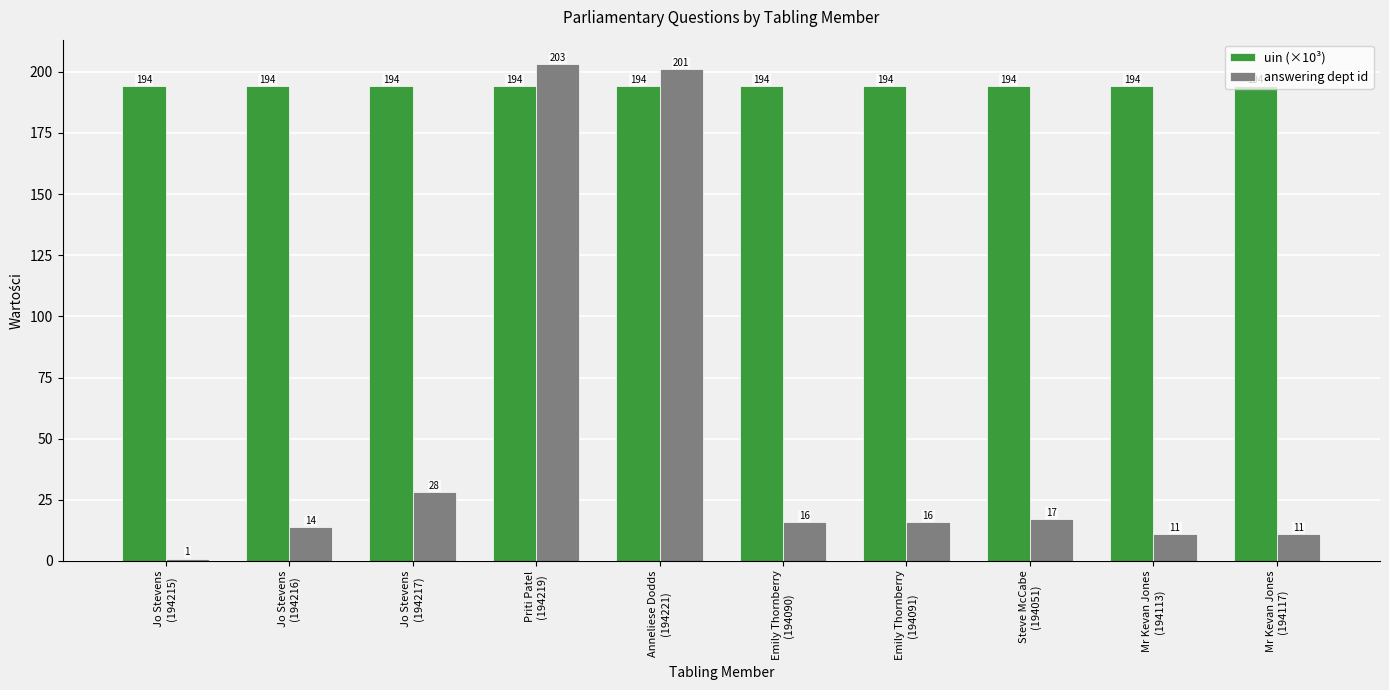

What is the highest value of the answering dept id series?

203.0